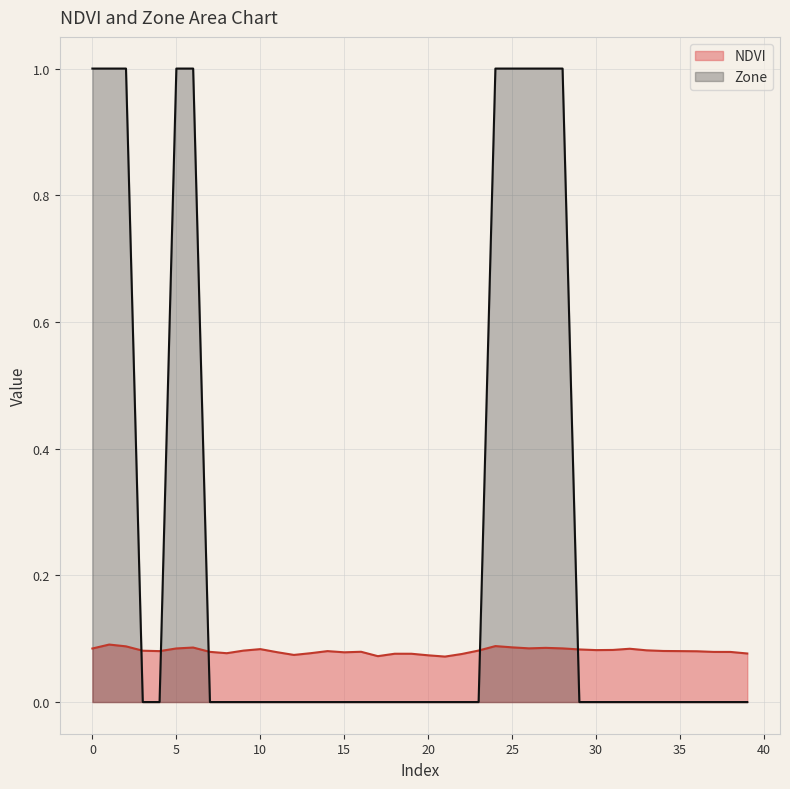

What are all the series names shown in the legend?

NDVI, Zone